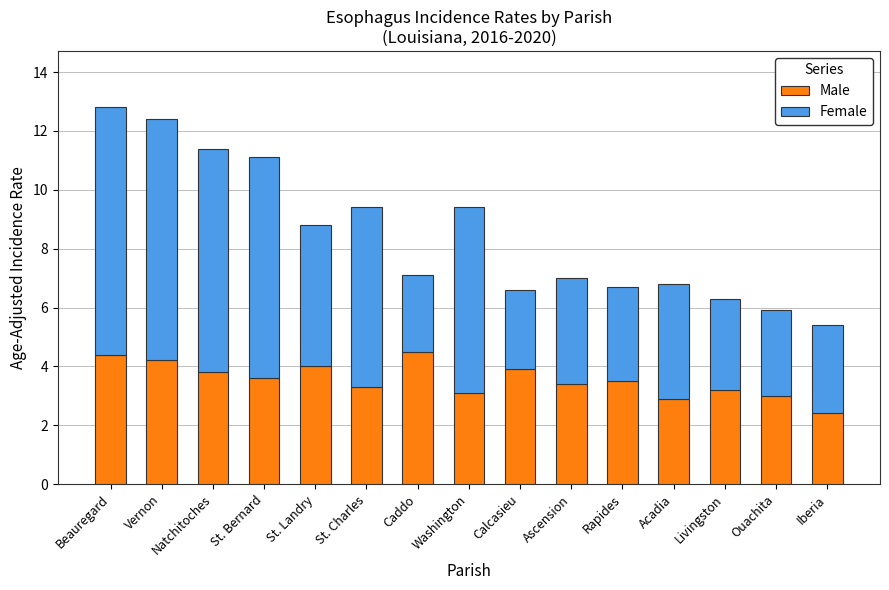

What is the difference between the maximum and minimum values in the Male series?

2.1